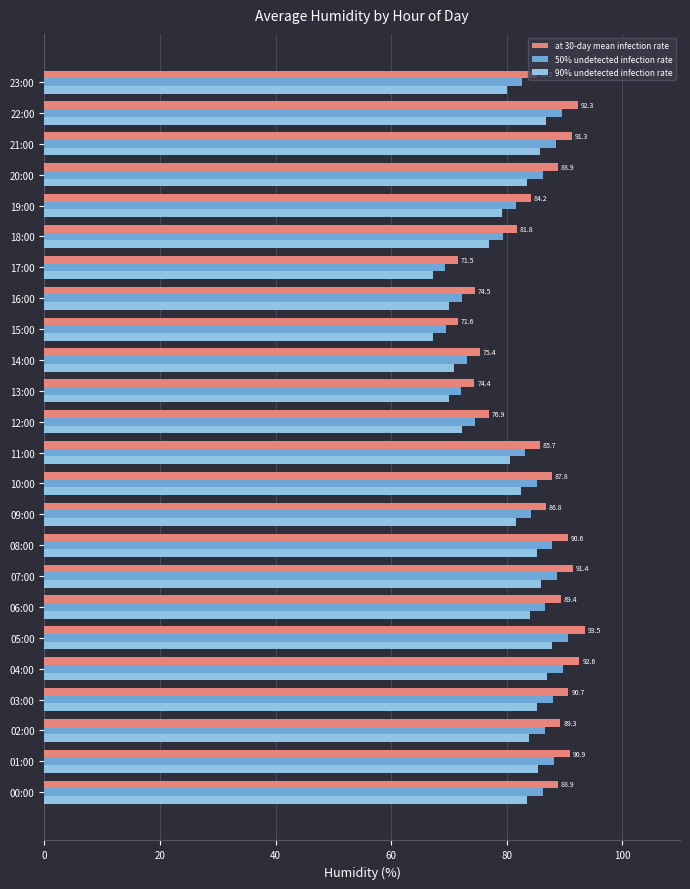

What is the difference between the highest and lowest values at 21:00?

5.5